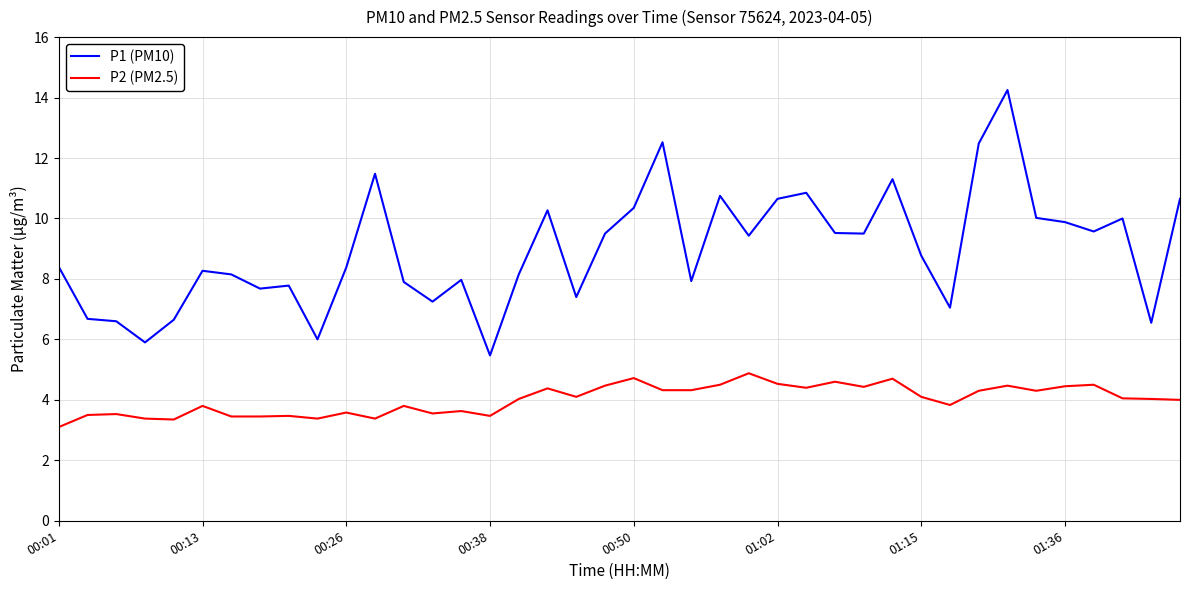

Which series has the largest total across all categories?

P1 (PM10)